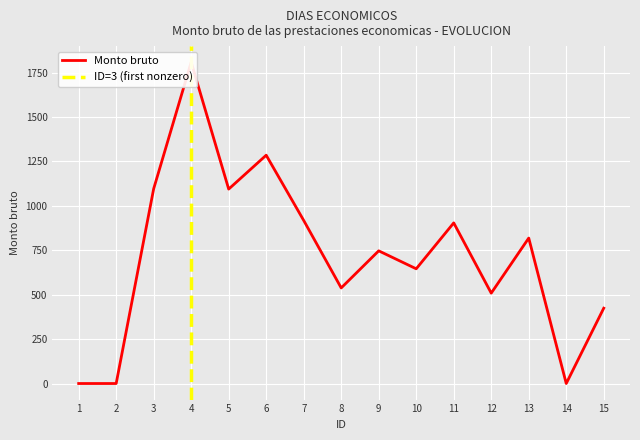

Reading left to right, transcribe all the data shown in this chart.

1=0.0	2=0.0	3=1096.3	4=1808.6	5=1094.3	6=1285.0	7=917.9	8=538.0	9=746.8	10=645.7	11=904.0	12=508.6	13=818.6	14=0.0	15=424.0